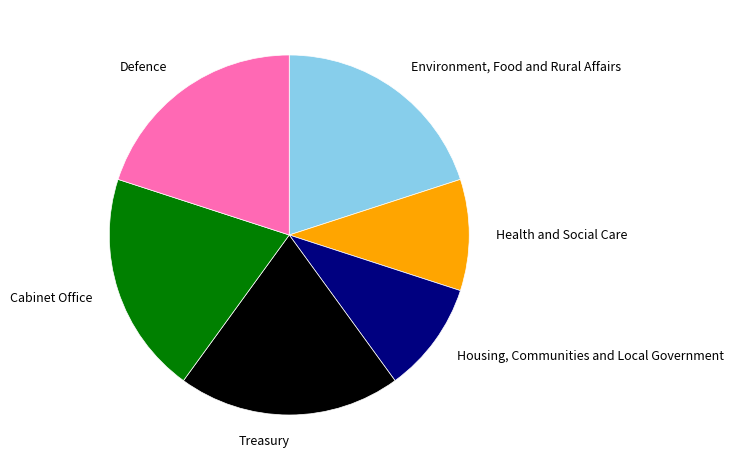

Approximately how many times larger is the value at Treasury compared to Environment, Food and Rural Affairs?

1.0